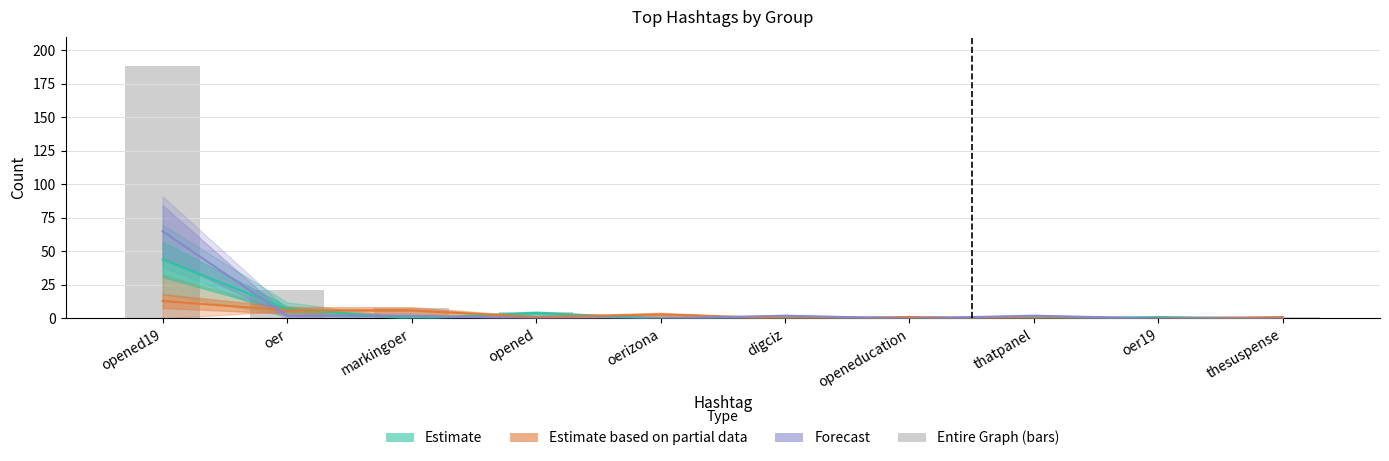

Between opened19 and oer, which series saw the biggest shift?

Entire Graph